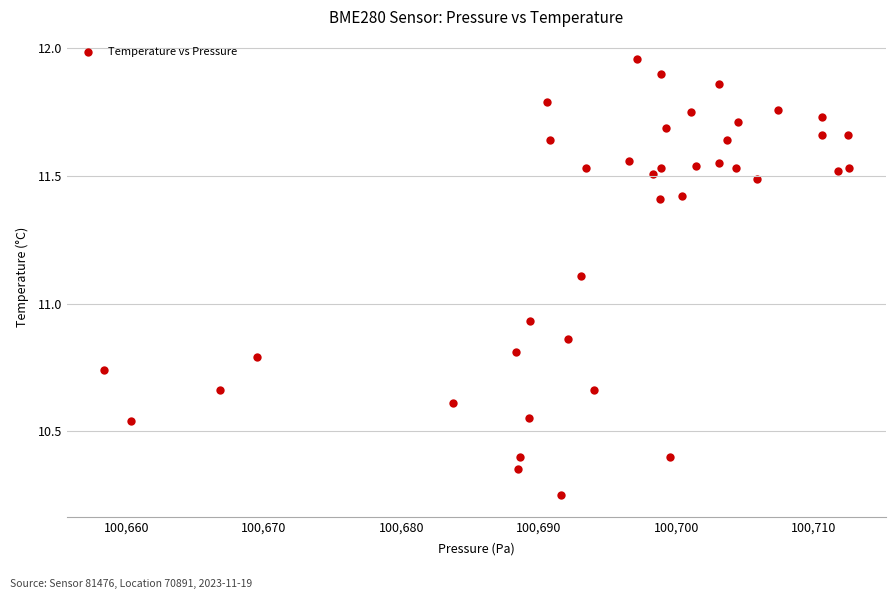

What is the range of X values (max minus min)?

54.1